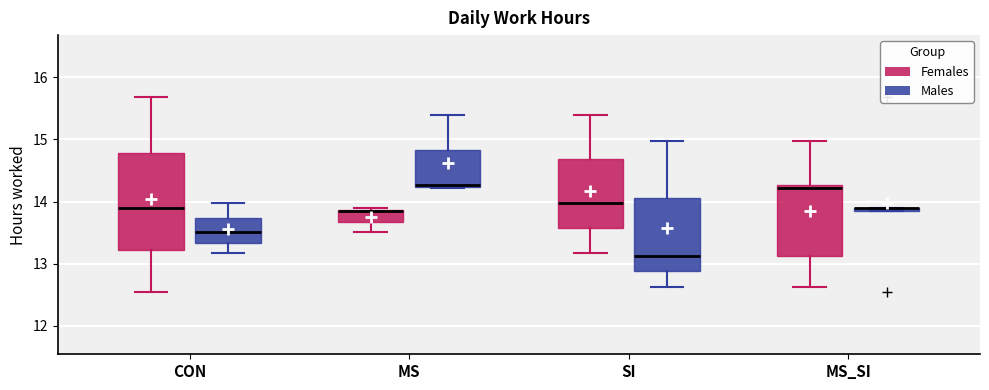

Where is the lower edge of the box for MS (Males) on the y-axis? The values are not printed on the chart, so give them approximately, as read against the axis.

14.2